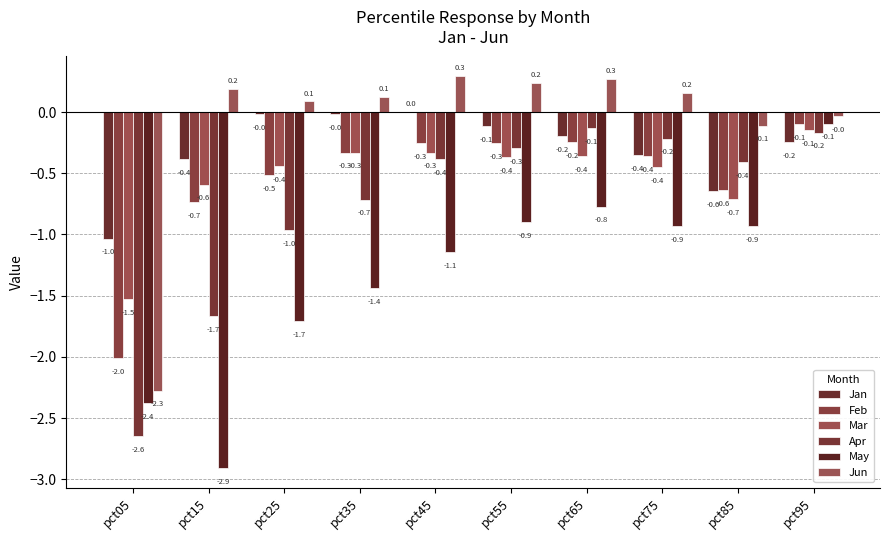

What is the difference between the maximum and minimum values in the May series?

2.8